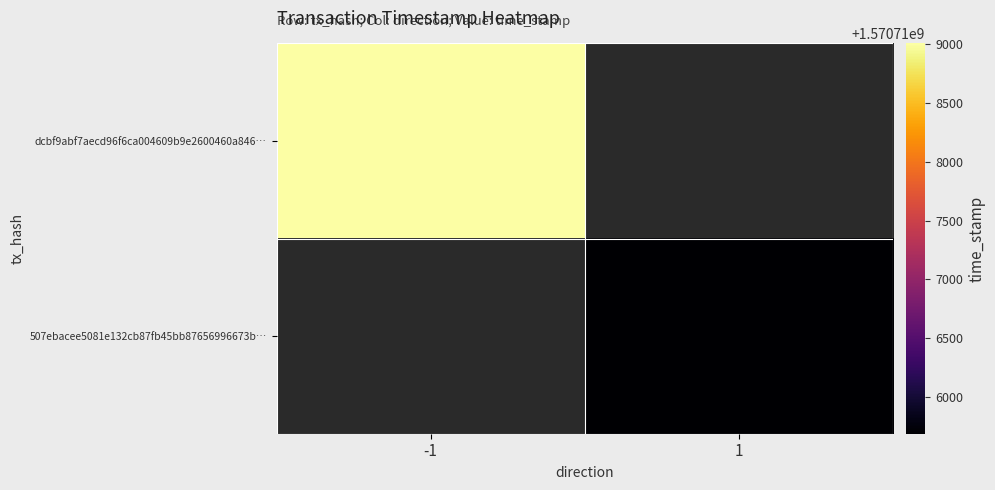

What is the maximum value shown in the chart?

1570719005.0